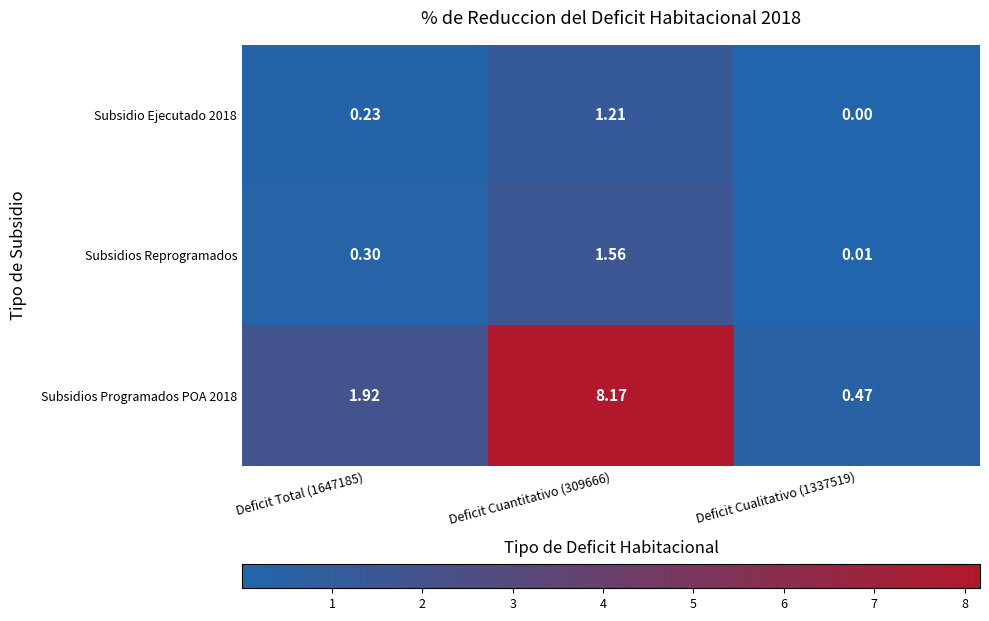

At which category is the sum across all series the highest?

Deficit Cuantitativo (309666)